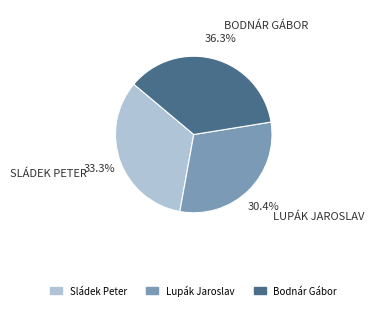

How many slices are in this pie chart?

3